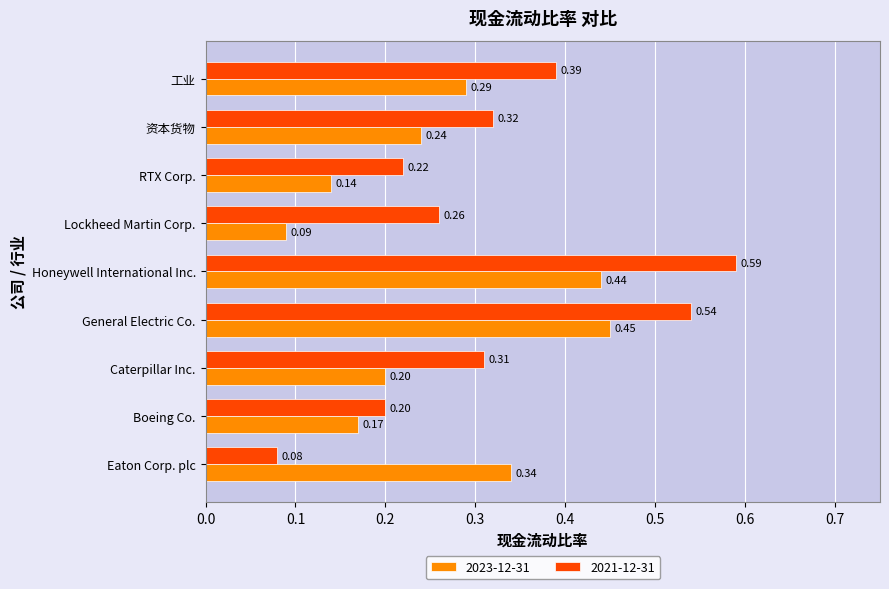

List the series in order of their overall mean, lowest first.

2023-12-31, 2021-12-31